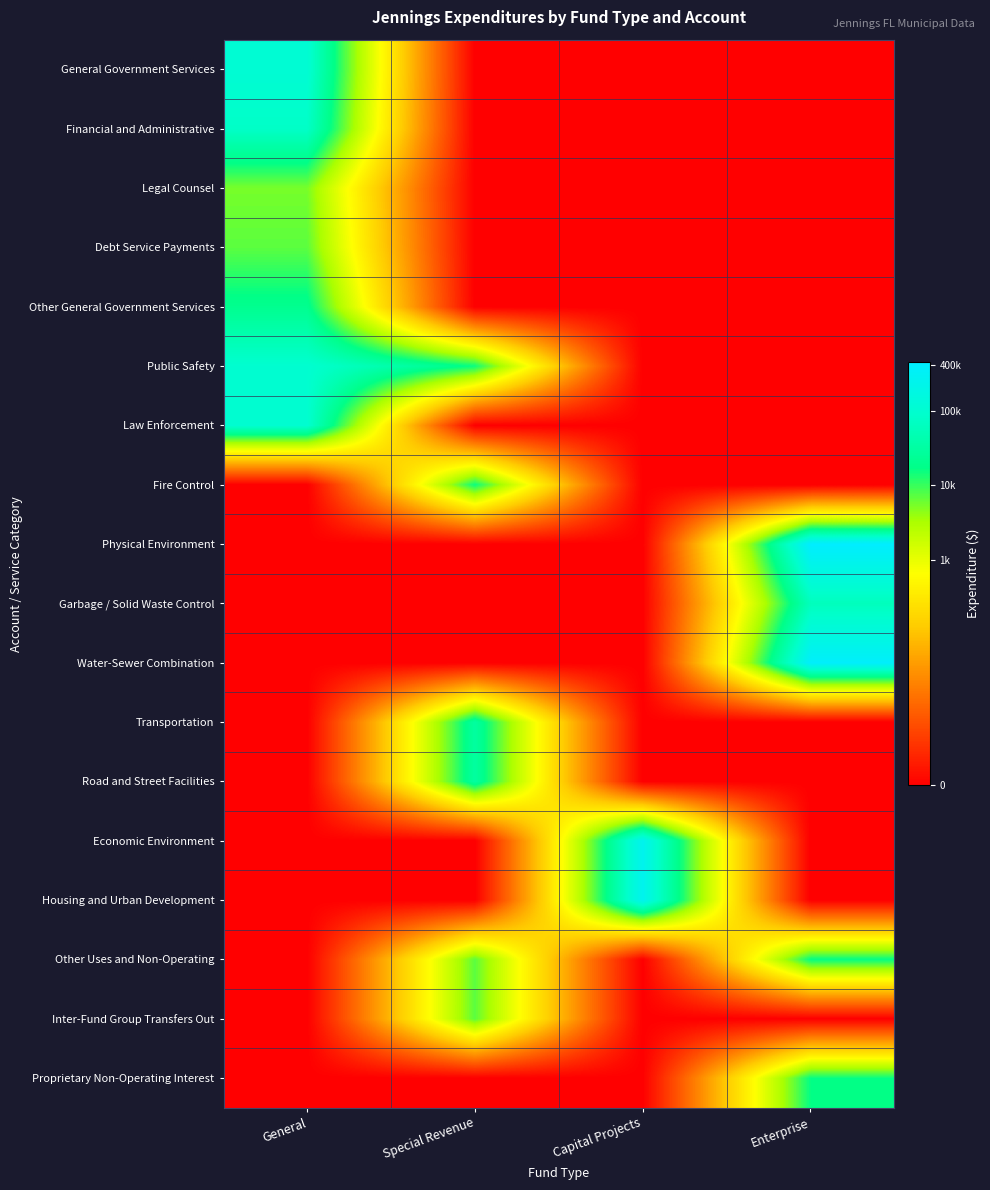

At Capital Projects, list the series in order from smallest to largest.

General Government Services, Financial and Administrative, Legal Counsel, Debt Service Payments, Other General Government Services, Public Safety, Law Enforcement, Fire Control, Physical Environment, Garbage / Solid Waste Control, Water-Sewer Combination, Transportation, Road and Street Facilities, Other Uses and Non-Operating, Inter-Fund Group Transfers Out, Proprietary Non-Operating Interest, Economic Environment, Housing and Urban Development